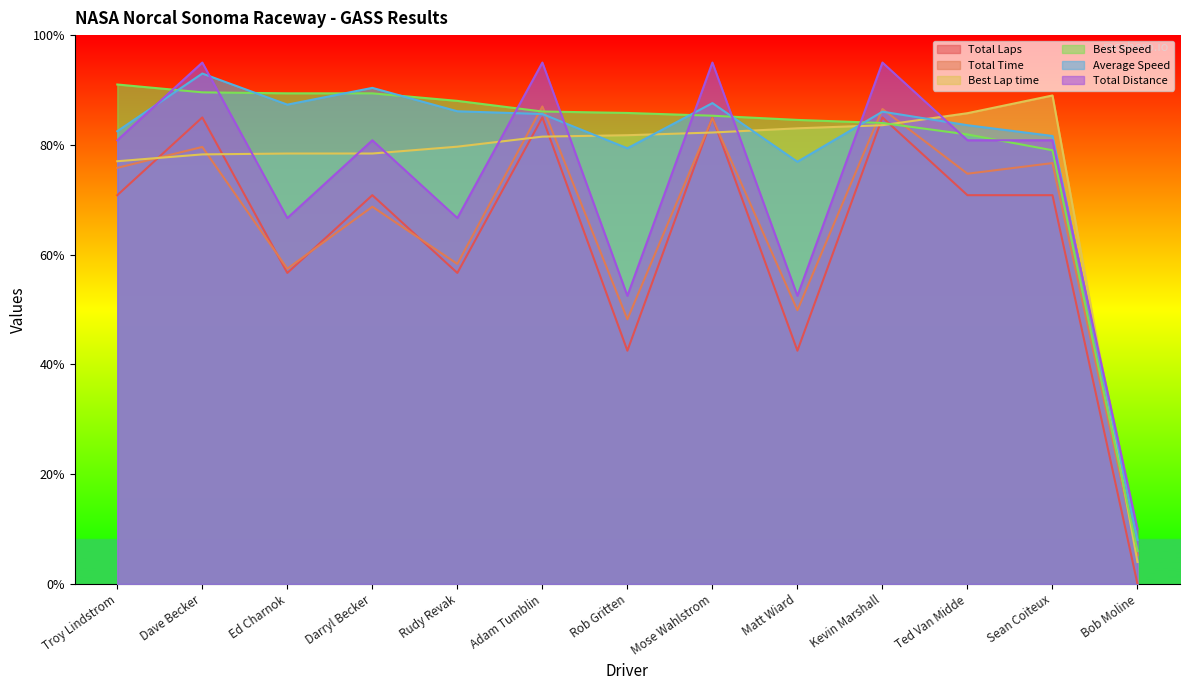

What is the minimum value for Average Speed?

8.0